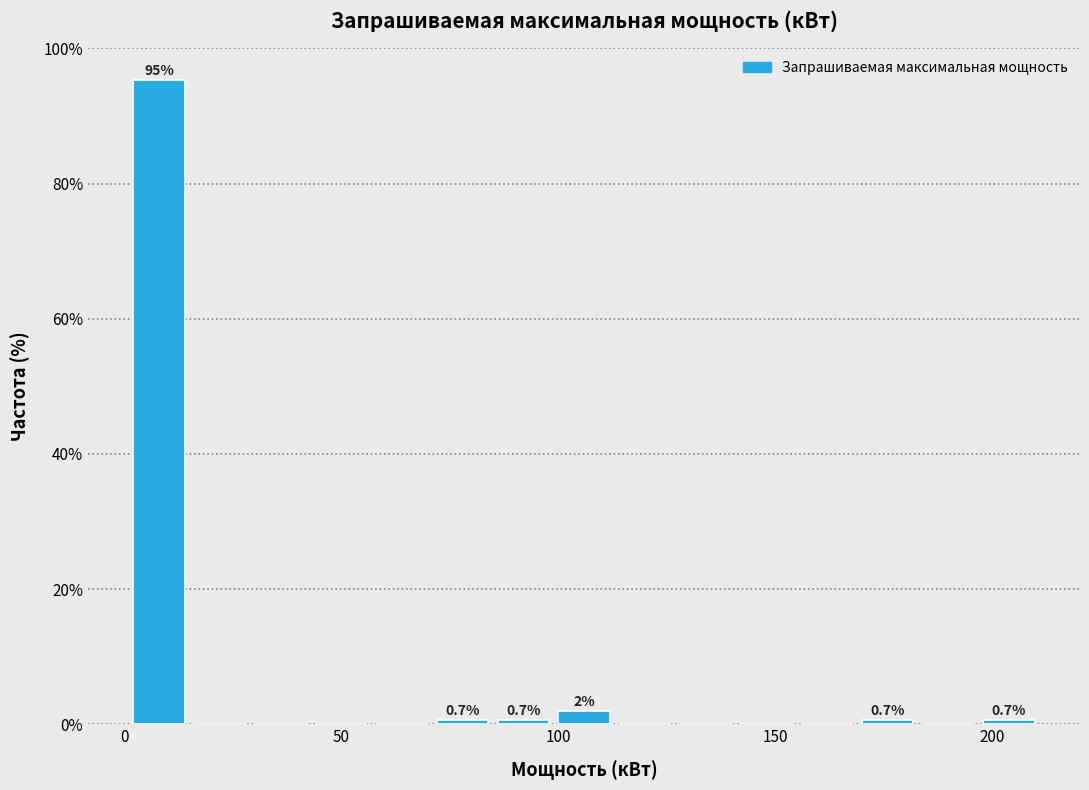

Around what value on the x-axis is the tallest bar? Give the approximate position of its centre, as read against the axis.

10